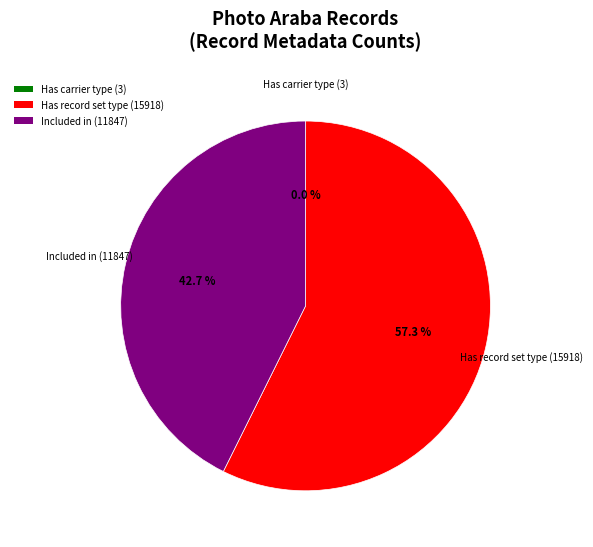

Which slice represents more than half of the pie?

Has record set type (15918)